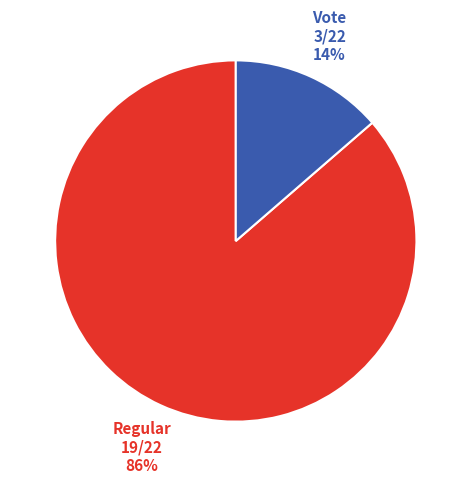

What percentage do Regular (io_index=19) and Vote (io_index=3) together represent?

100.0%